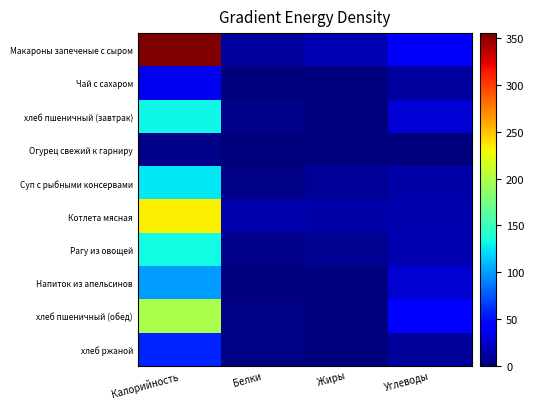

Reading right to left, what are all the values shown in this chart?

Макароны запеченые с сыром: Углеводы=38.7	Жиры=17.2	Белки=10.4	Калорийность=355.6
Чай с сахаром: Углеводы=9.9	Жиры=0.0	Белки=0.1	Калорийность=35.0
хлеб пшеничный (завтрак): Углеводы=27.2	Жиры=0.4	Белки=4.1	Калорийность=130.8
Огурец свежий к гарниру: Углеводы=0.1	Жиры=0.0	Белки=0.0	Калорийность=4.0
Суп с рыбными консервами: Углеводы=13.6	Жиры=7.0	Белки=1.6	Калорийность=126.0
Котлета мясная: Углеводы=14.9	Жиры=12.8	Белки=13.9	Калорийность=232.5
Рагу из овощей: Углеводы=16.0	Жиры=6.0	Белки=3.0	Калорийность=132.0
Напиток из апельсинов: Углеводы=26.0	Жиры=0.0	Белки=0.0	Калорийность=100.0
хлеб пшеничный (обед): Углеводы=42.1	Жиры=0.7	Белки=2.4	Калорийность=198.6
хлеб ржаной: Углеводы=9.6	Жиры=0.3	Белки=1.6	Калорийность=57.0